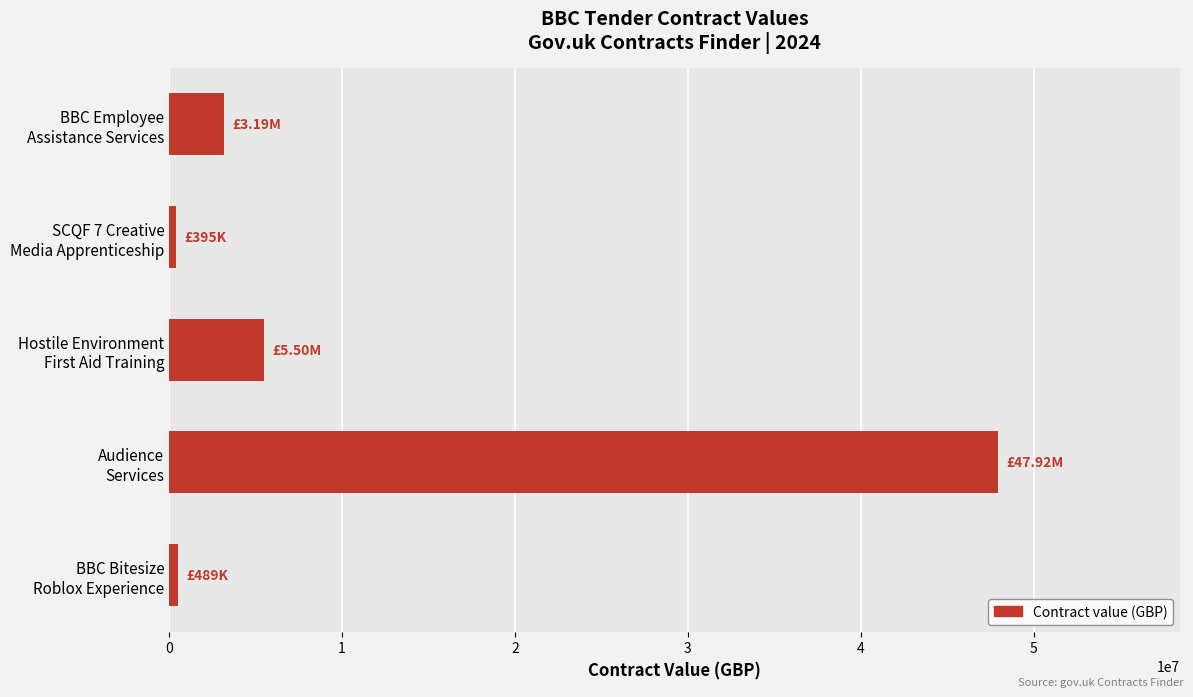

What is the difference between the maximum and minimum values?

47525000